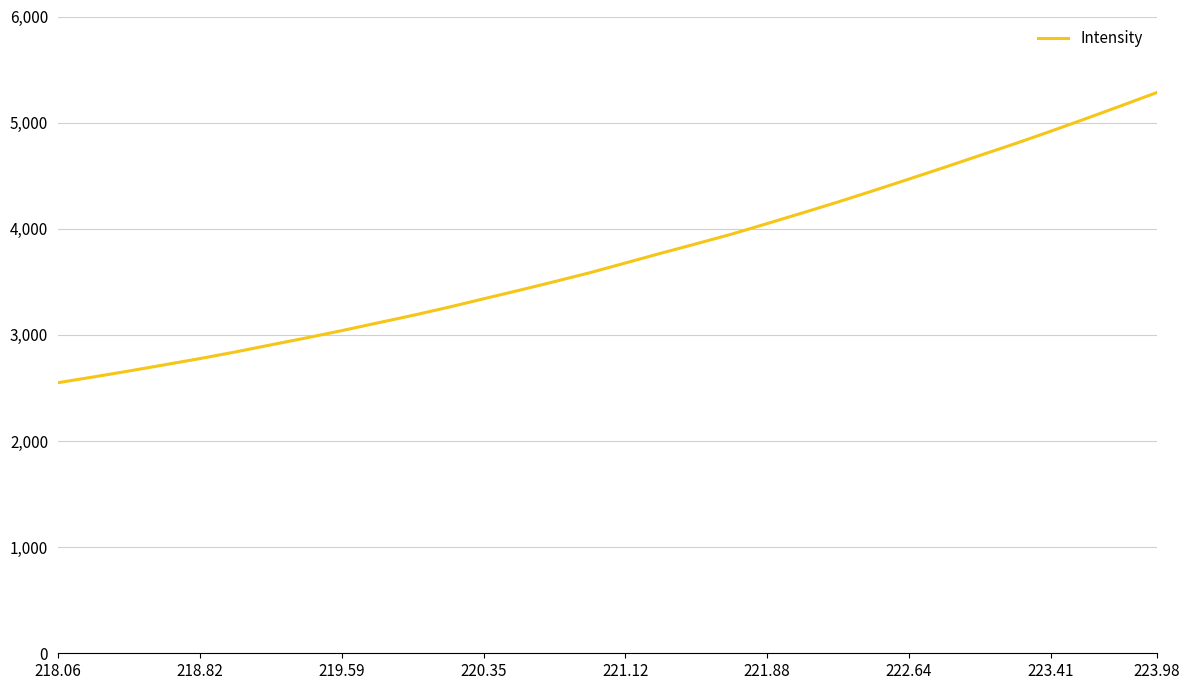

What is the smallest value displayed?

2549.3